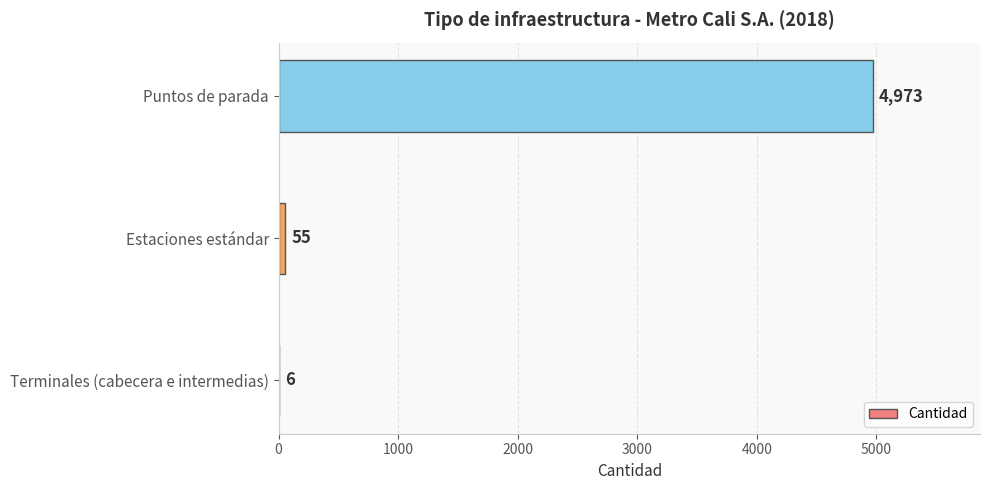

What is the maximum value shown in the chart?

4973